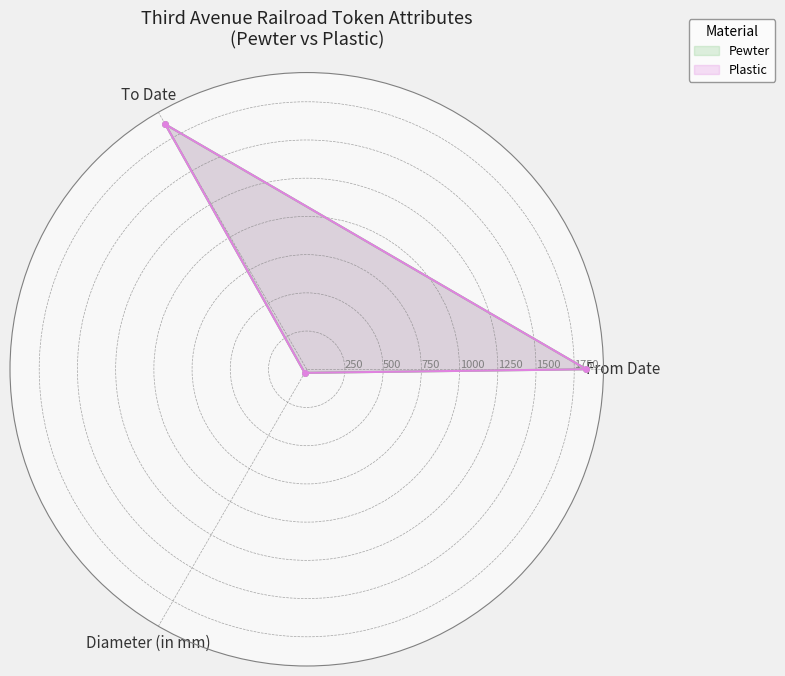

How many distinct data groups are displayed?

2